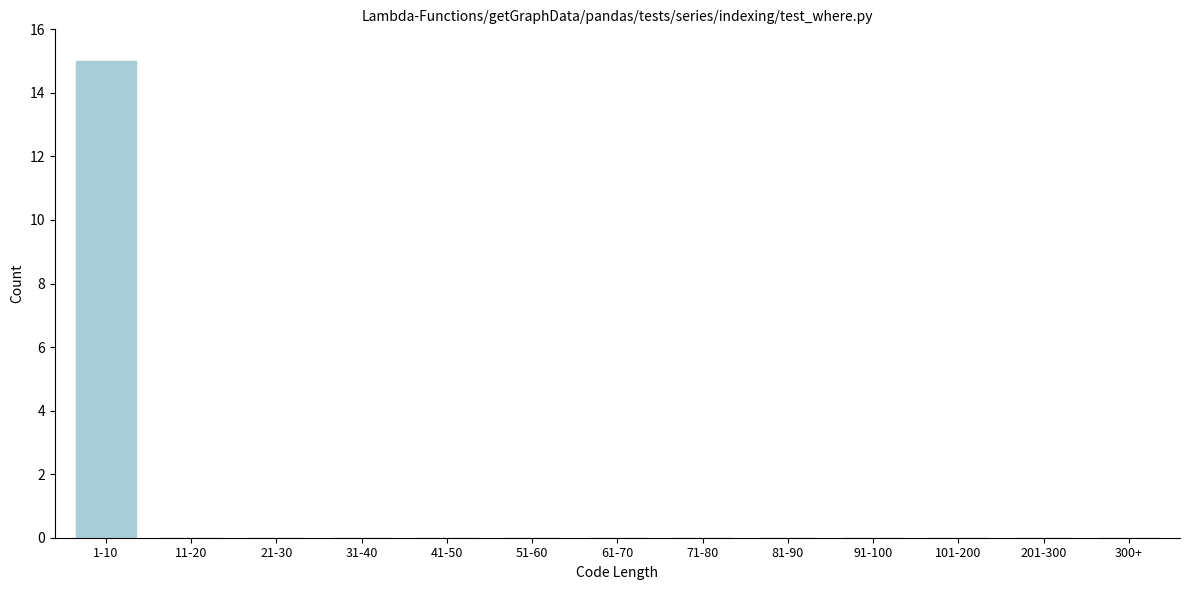

Reading left to right, what are all the values shown in this chart?

1-10=15	11-20=0	21-30=0	31-40=0	41-50=0	51-60=0	61-70=0	71-80=0	81-90=0	91-100=0	101-200=0	201-300=0	300+=0